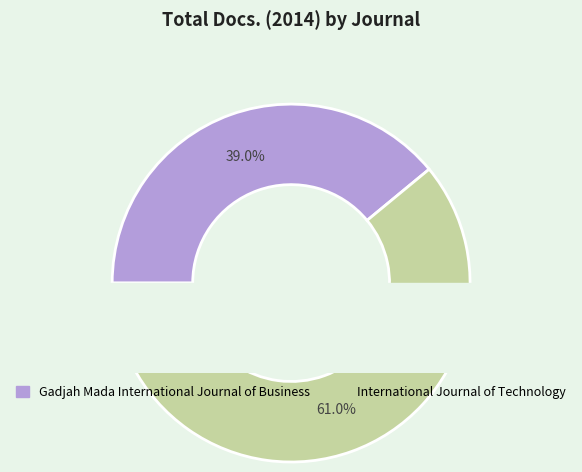

Which slice is the largest?

International Journal of Technology